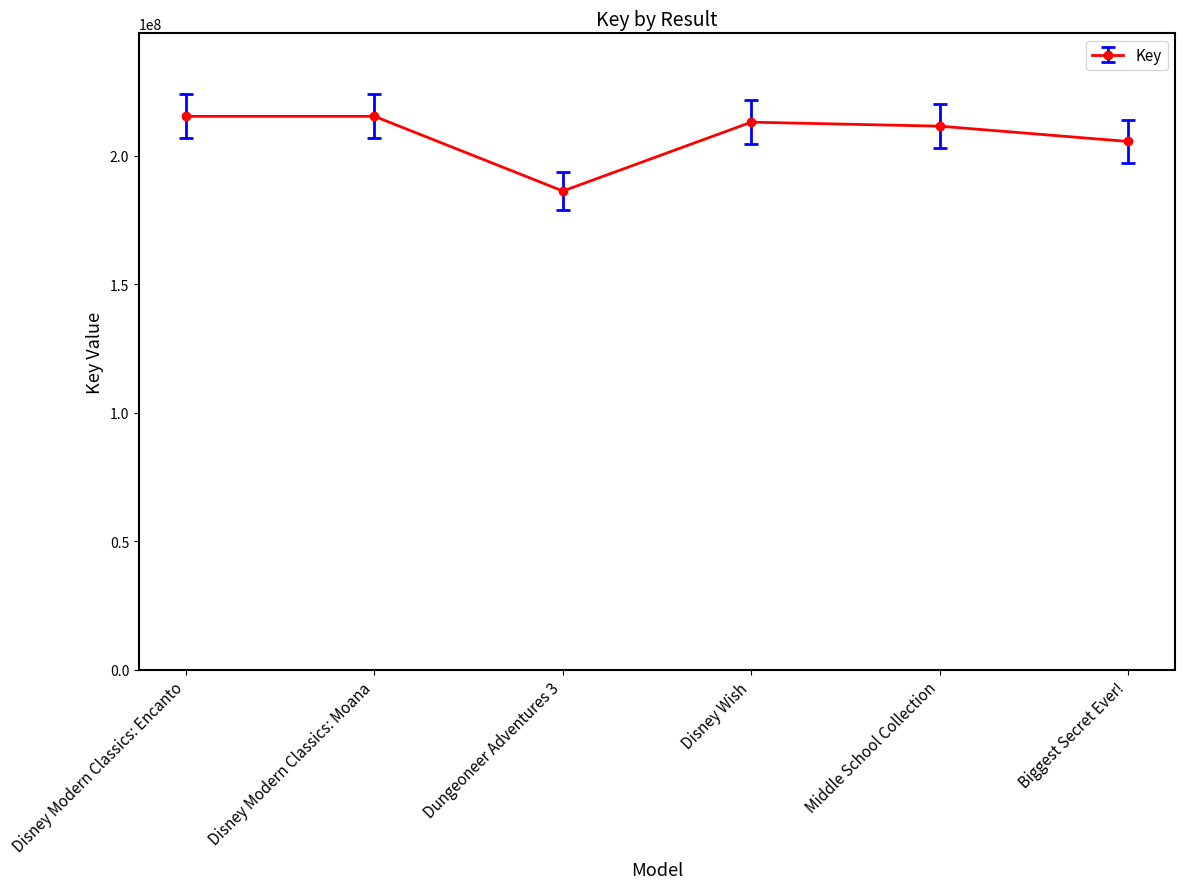

Between Biggest Secret Ever! and Disney Wish, which is larger?

Disney Wish